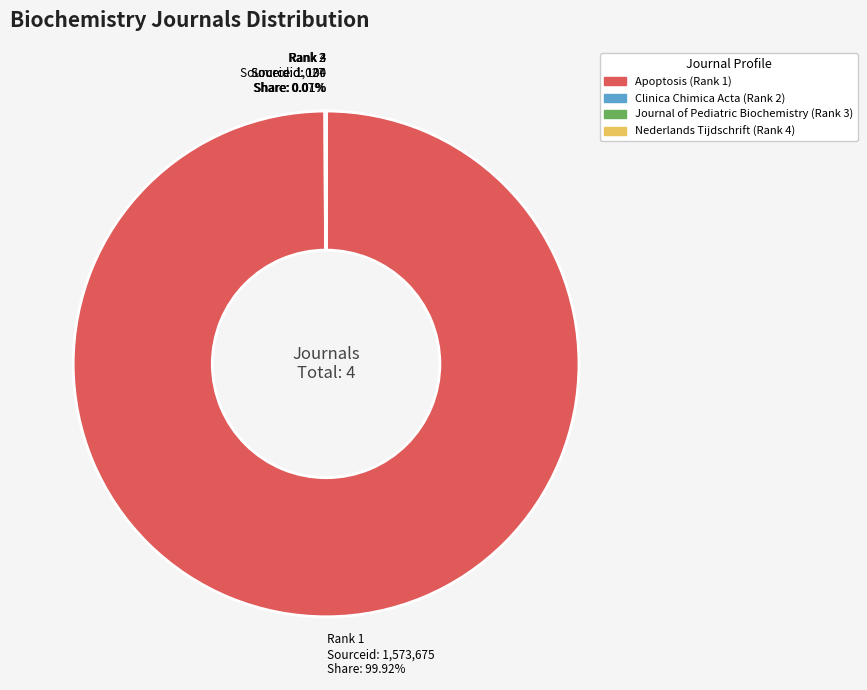

Is there any slice that represents more than half of the pie?

Yes